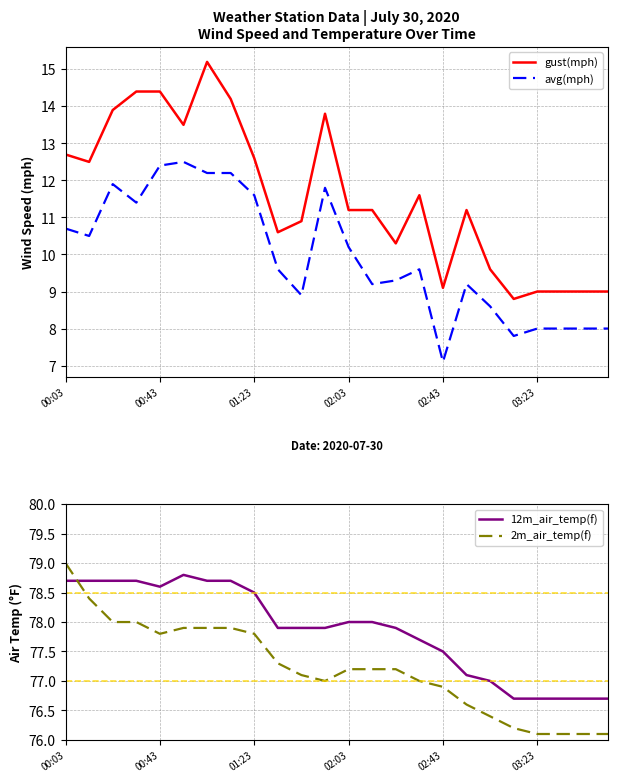

At how many categories does at least one series exceed 19?

24